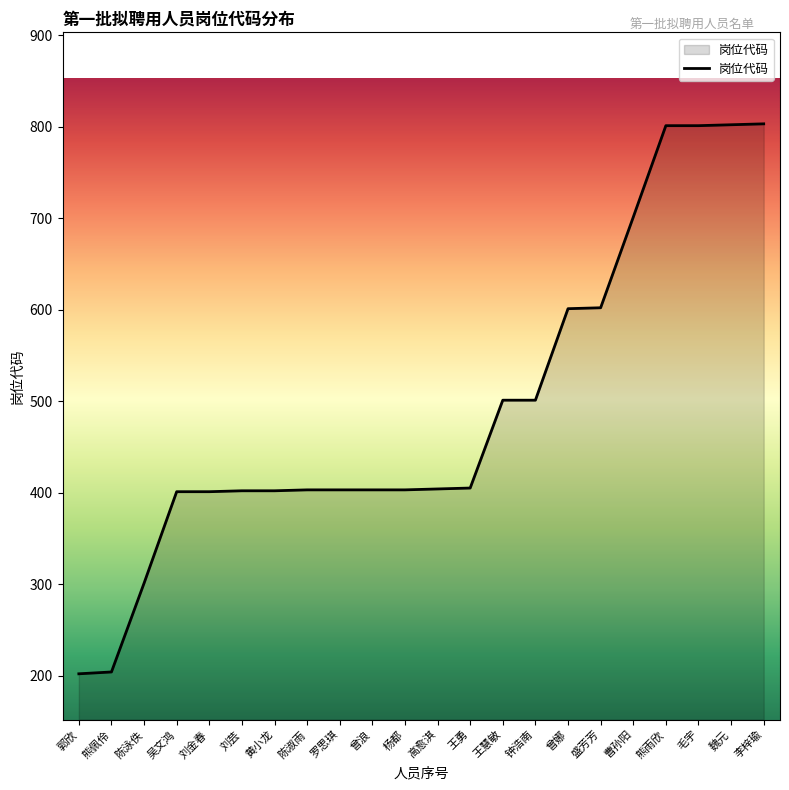

What value does the data have at 钟浩南, to the nearest 100?

500